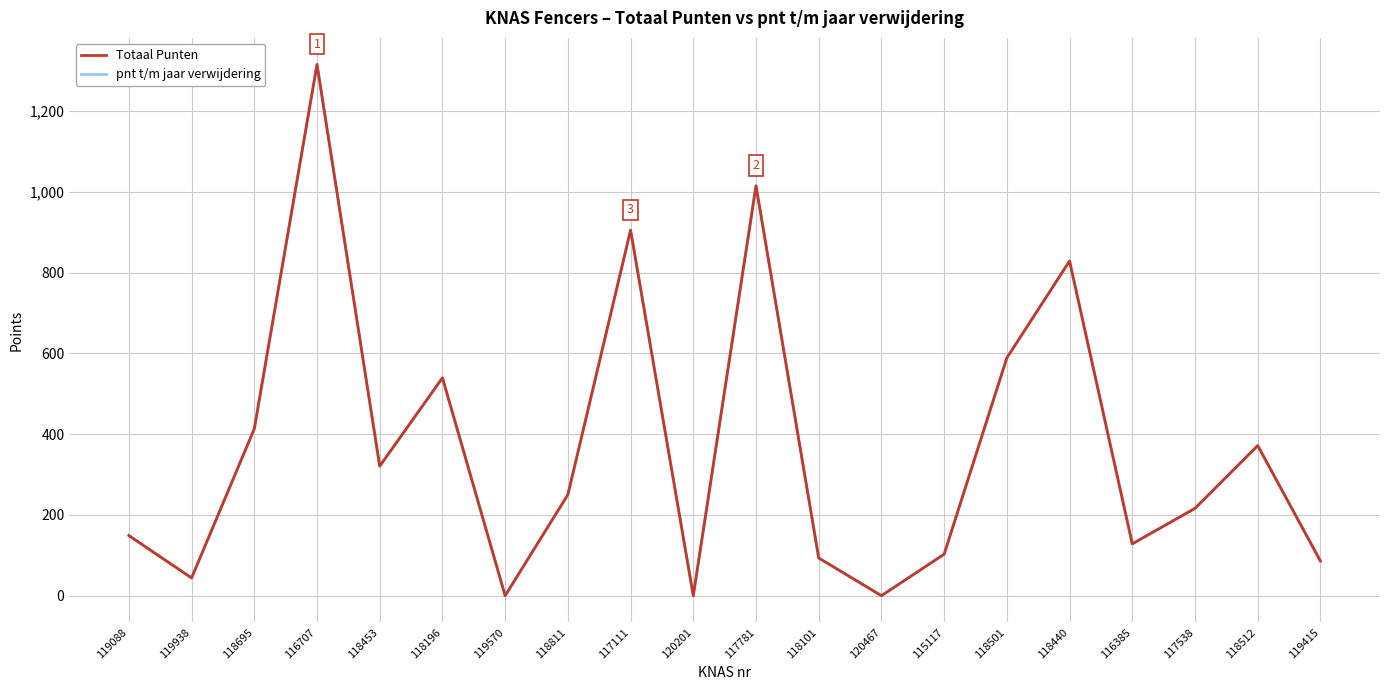

At which label does pnt t/m jaar verwijdering reach its peak?

116707